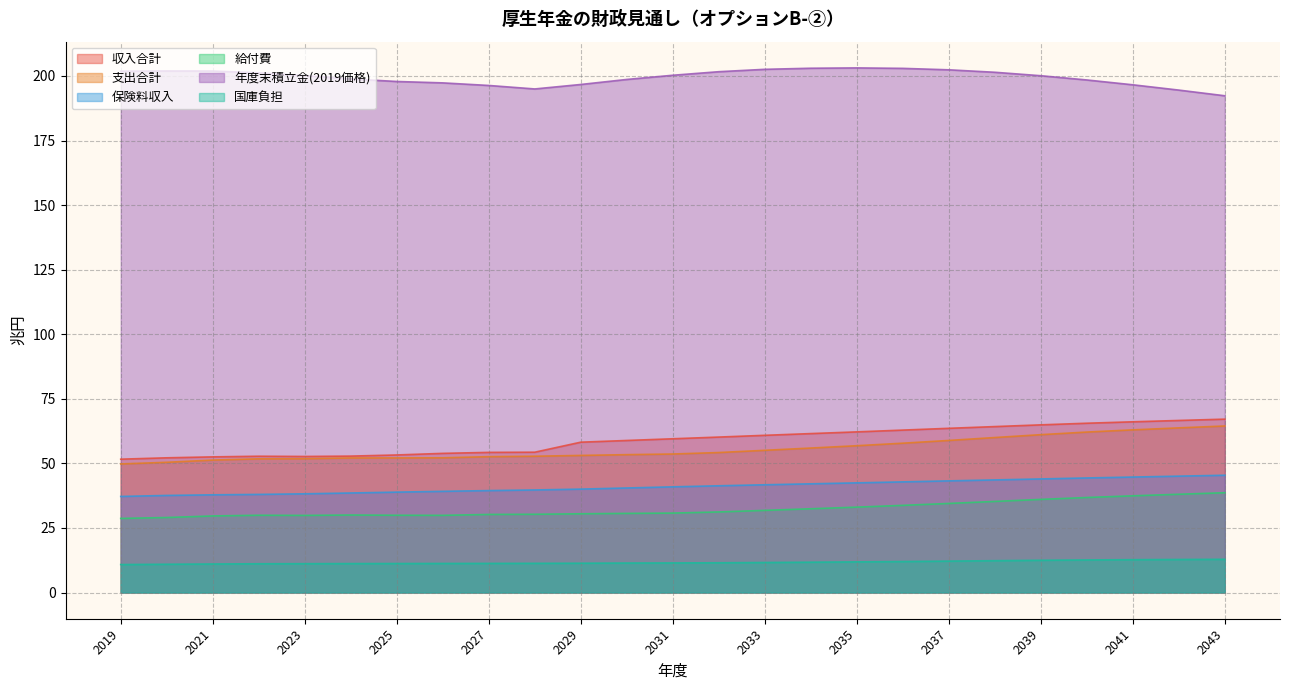

What is the value of the 支出合計 point at the 4th from the left?

51.8